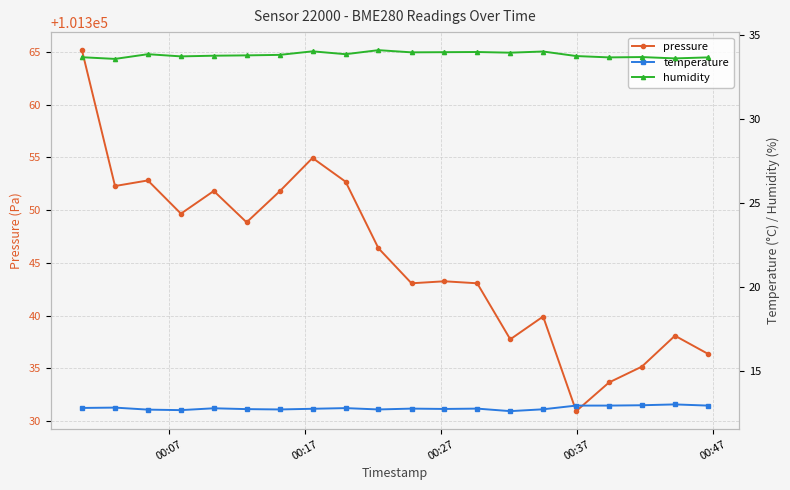

Reading right to left, extract all data points from this chart.

pressure: 101336.4	101338.1	101335.2	101333.7	101330.9	101339.9	101337.8	101343.1	101343.2	101343.1	101346.4	101352.7	101354.9	101351.8	101348.8	101351.8	101349.7	101352.8	101352.3	101365.2
temperature: 13.0	13.0	13.0	13.0	13.0	12.7	12.6	12.8	12.8	12.8	12.7	12.8	12.8	12.7	12.8	12.8	12.7	12.7	12.8	12.8
humidity: 33.7	33.6	33.7	33.7	33.7	34.0	33.9	34.0	34.0	34.0	34.1	33.9	34.0	33.8	33.8	33.8	33.7	33.9	33.6	33.7